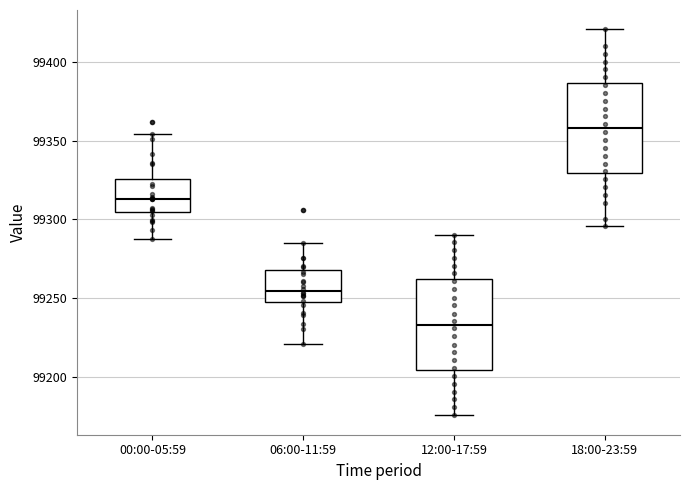

Reading left to right, transcribe this box plot: for each box, give where its median line is, the range the box spans, and where its two whiskers end, as read against the y-axis. The values are not printed on the chart, so give them approximately, as read against the axis.

00:00-05:59: median 99315, box 99305 to 99325, whiskers 99285 to 99355
06:00-11:59: median 99255, box 99250 to 99270, whiskers 99220 to 99285
12:00-17:59: median 99235, box 99205 to 99260, whiskers 99175 to 99290
18:00-23:59: median 99360, box 99330 to 99385, whiskers 99295 to 99420